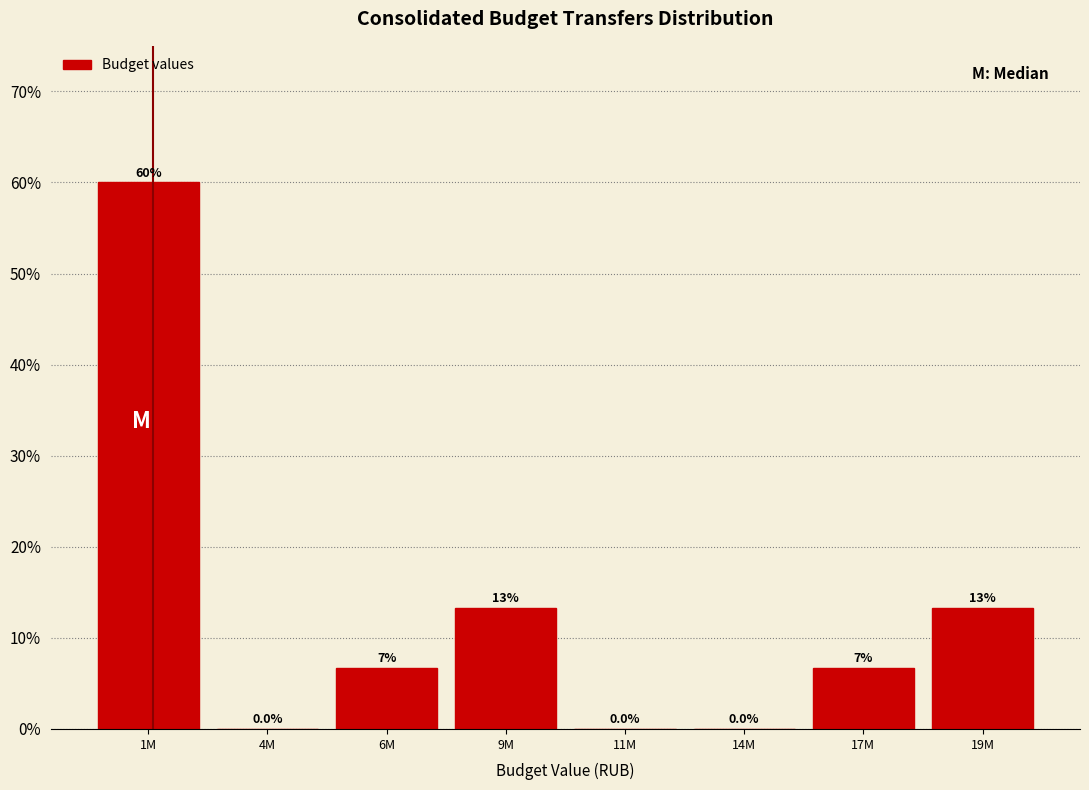

Reading right to left, transcribe all the data shown in this chart.

19M=13.3	17M=6.7	14M=0.0	11M=0.0	9M=13.3	6M=6.7	4M=0.0	1M=60.0